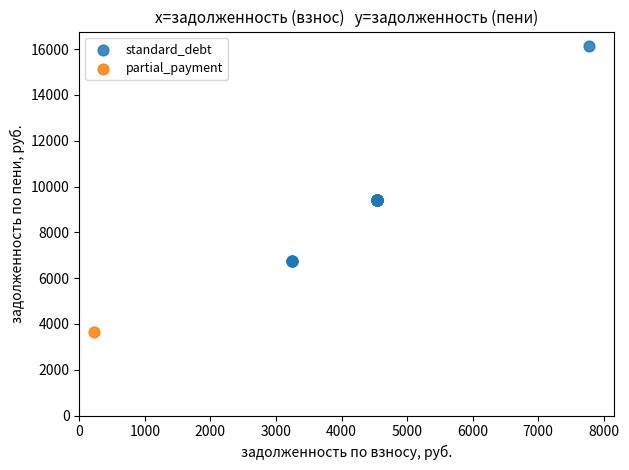

What are all the series names shown in the legend?

standard_debt, partial_payment